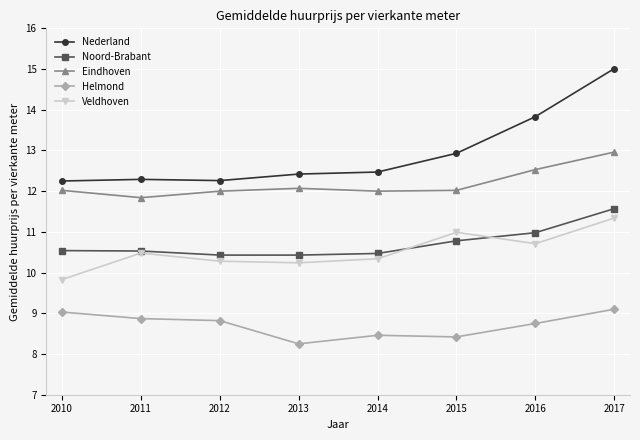

Does the chart have visible grid lines?

Yes